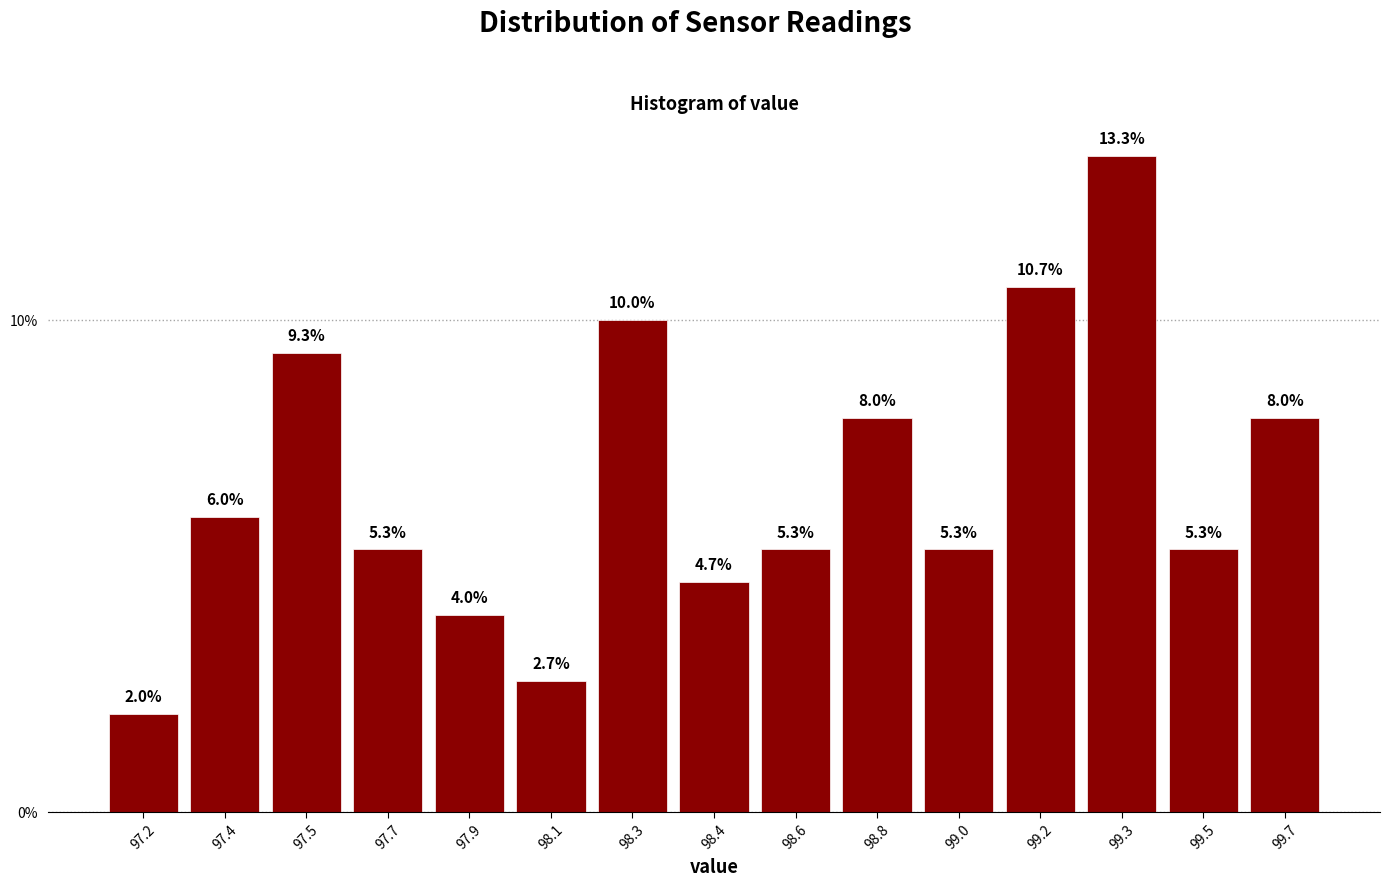

Does the chart contain any negative values?

No